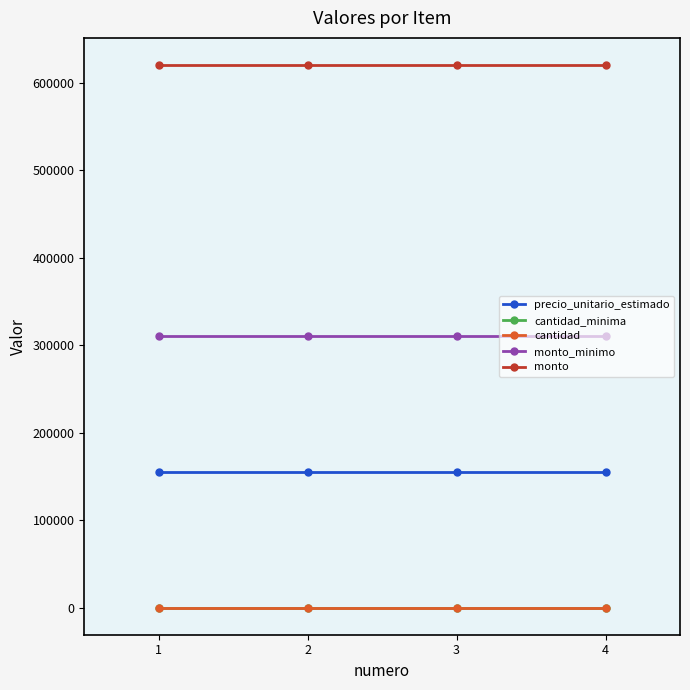

Is the value of cantidad at 2 greater than the value of precio_unitario_estimado at 3?

No